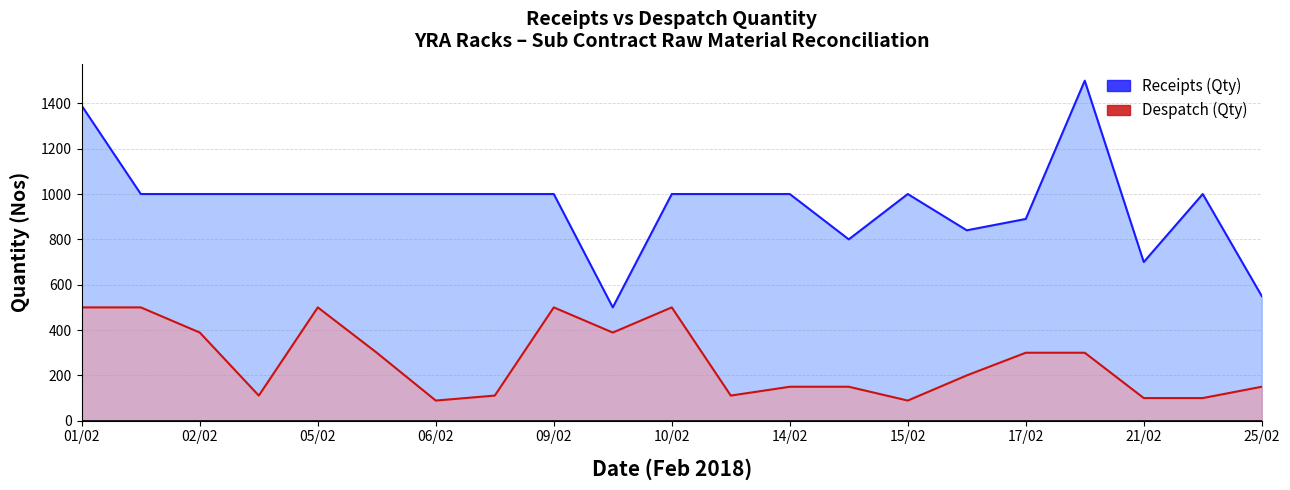

At which category does Receipts (Qty) reach its first local peak?

15/02